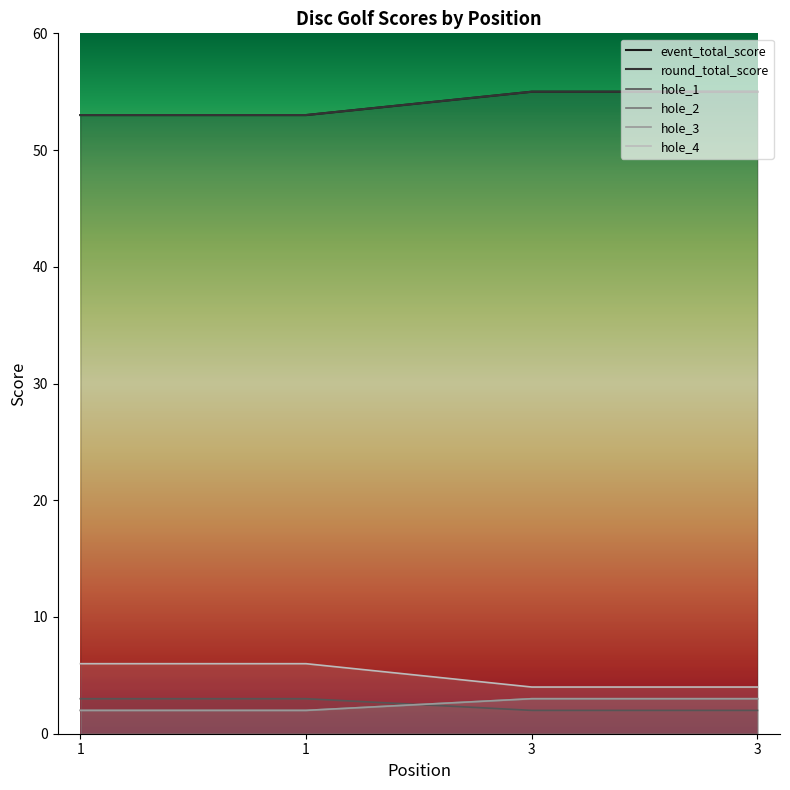

What is the minimum value shown in the chart?

2